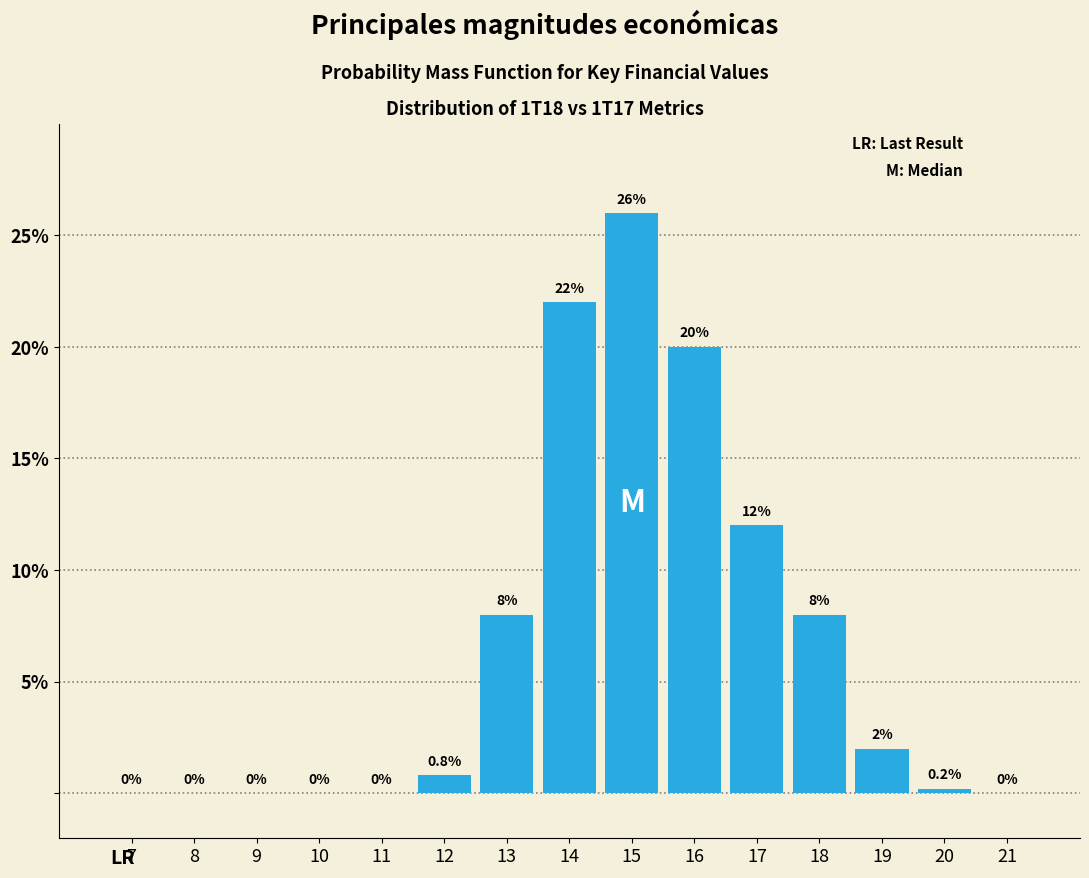

Reading right to left, transcribe all the data shown in this chart.

21=0.0	20=0.2	19=2.0	18=8.0	17=12.0	16=20.0	15=26.0	14=22.0	13=8.0	12=0.8	11=0.0	10=0.0	9=0.0	8=0.0	7=0.0